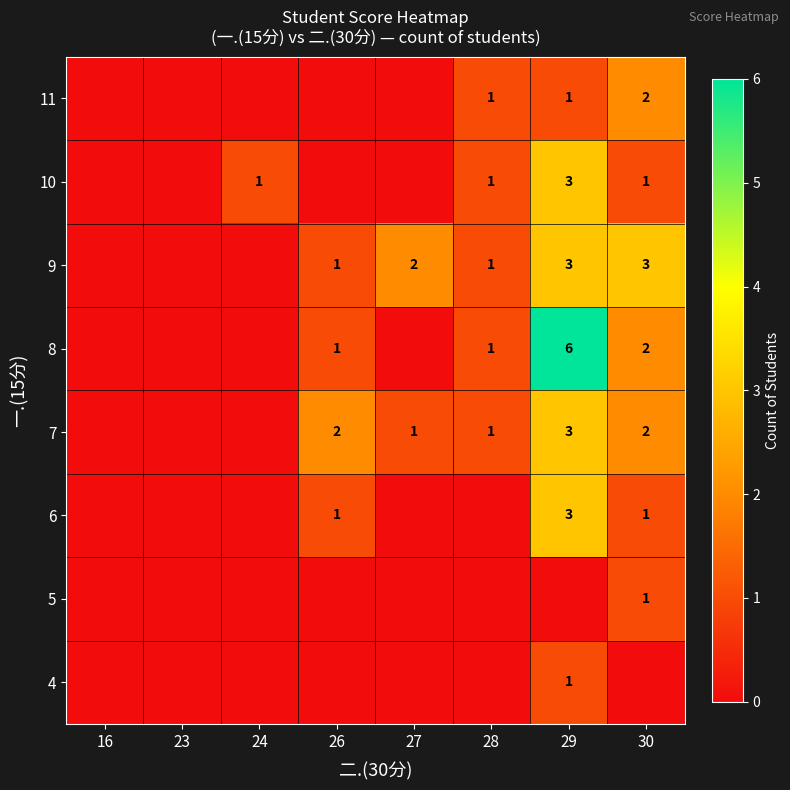

The value of 9 at 27 is 1. True or false?

False